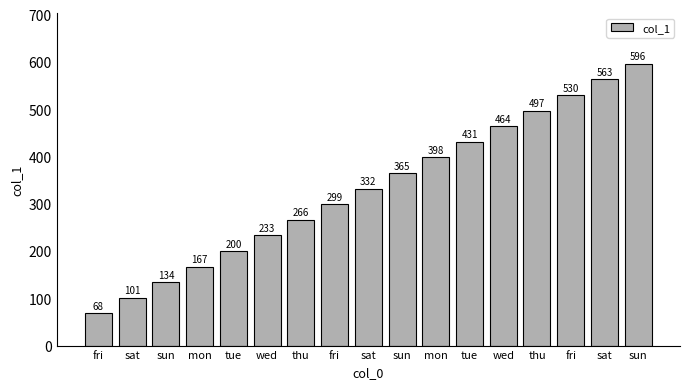

What is the ratio of the value at thu to the value at fri?

0.9